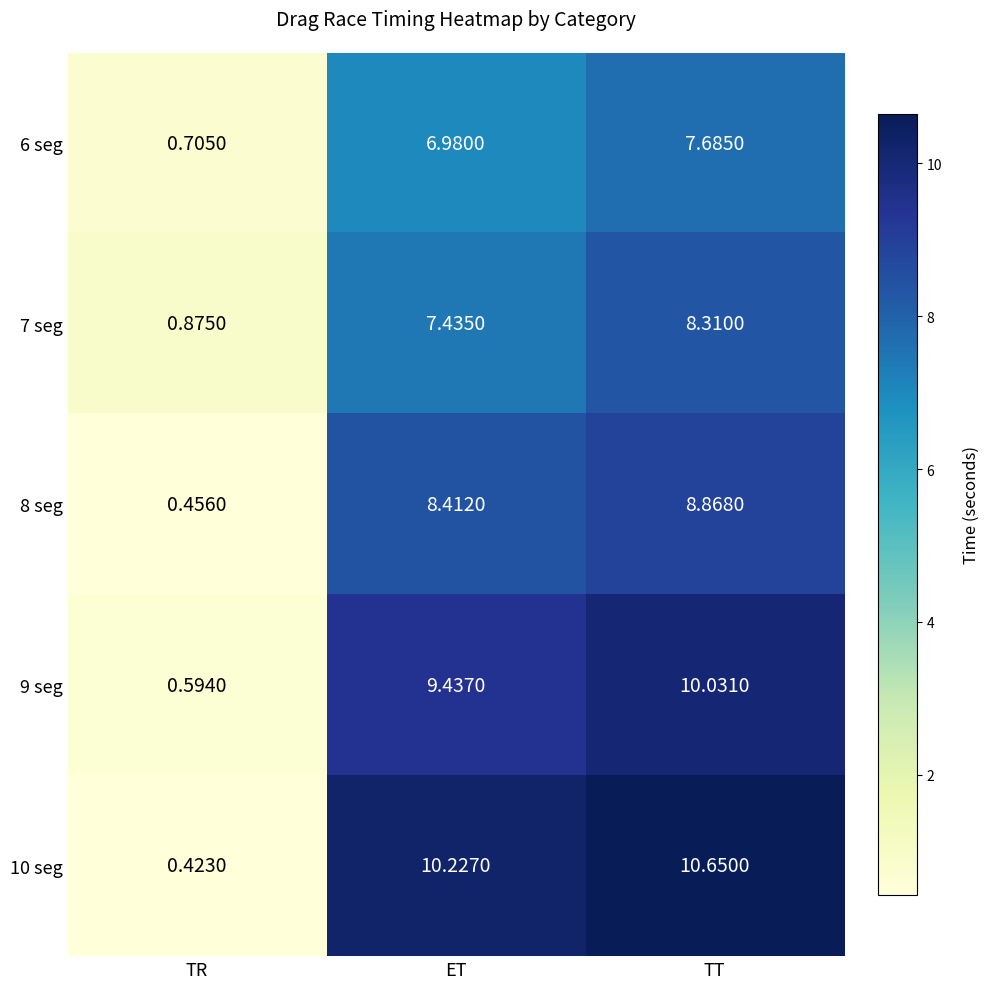

Where is 9 seg nearest to the value 5?

TR